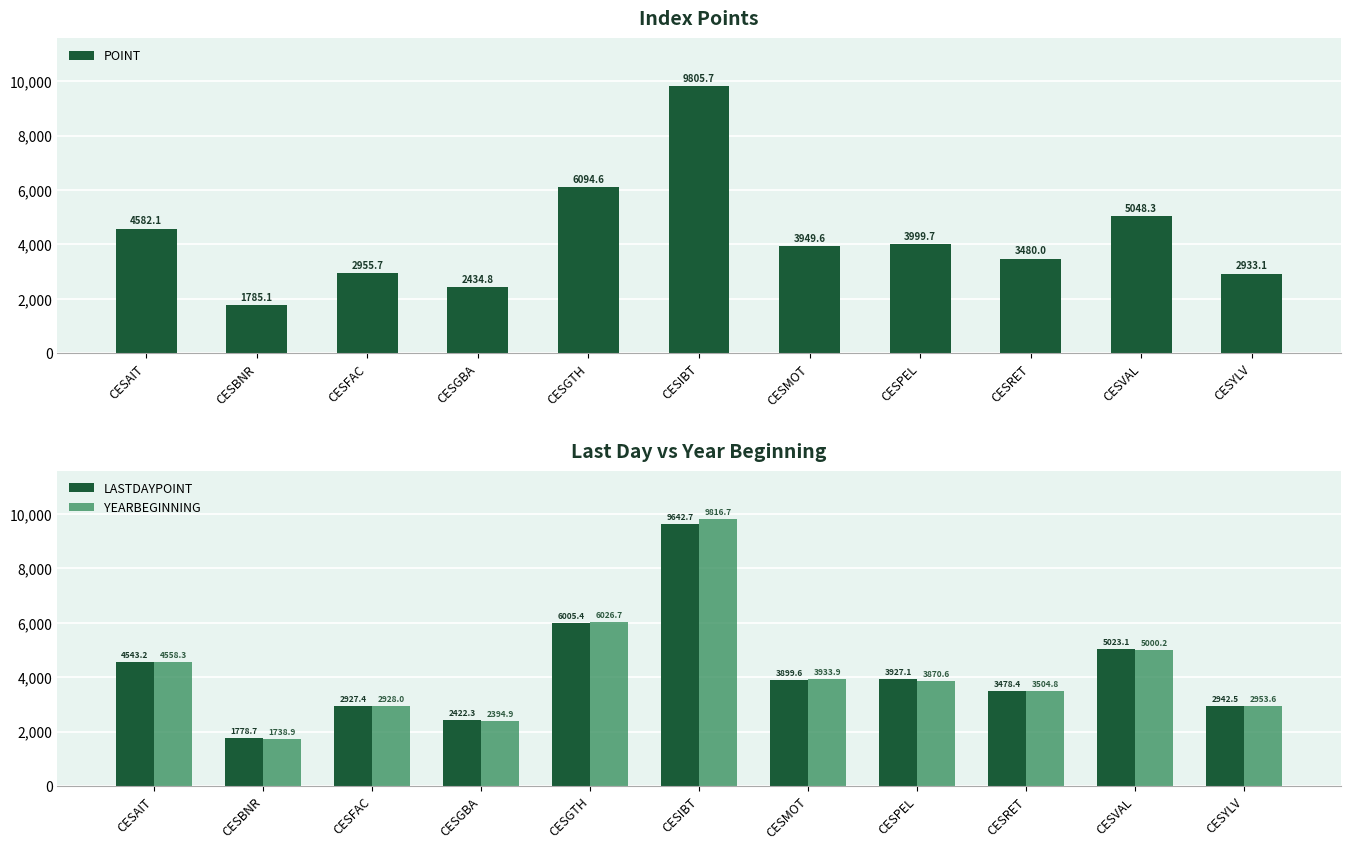

Which category has the highest value across all series?

CESIBT